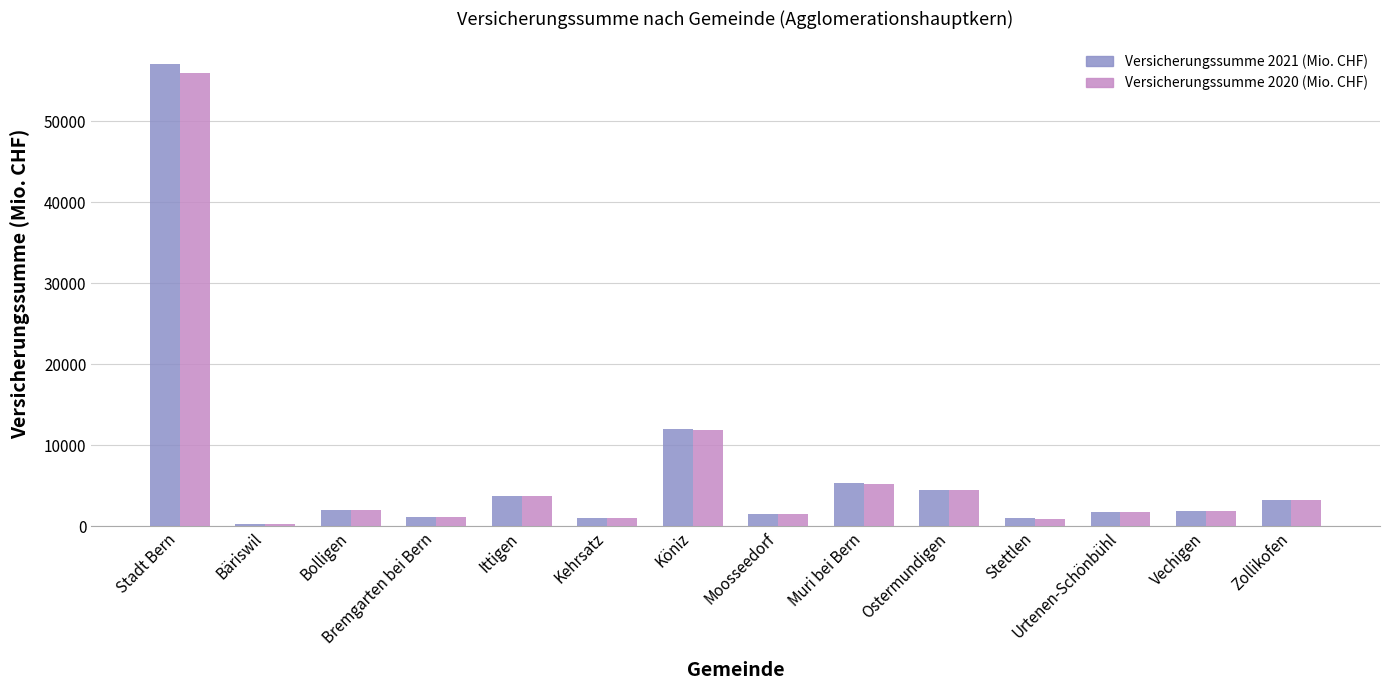

Is the value of Versicherungssumme 2021 (Mio. CHF) at Kehrsatz greater than the value of Versicherungssumme 2020 (Mio. CHF) at Bolligen?

No